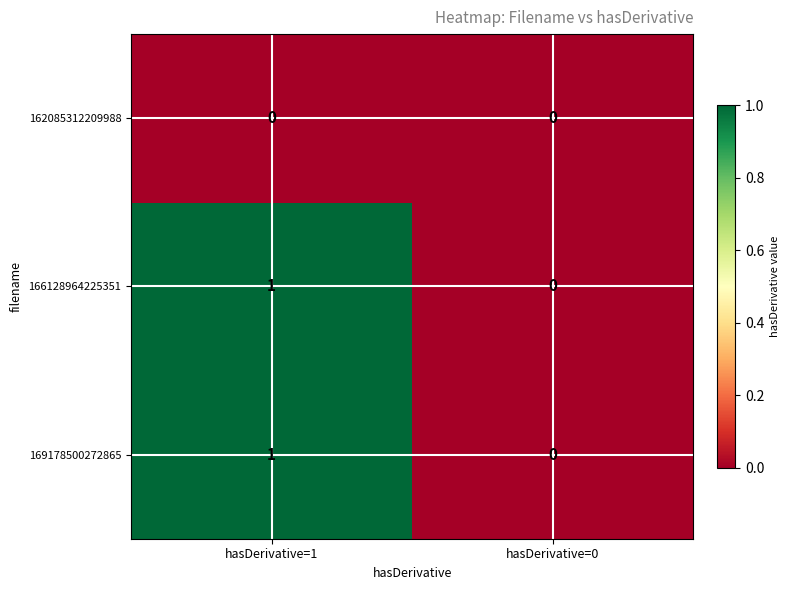

At which category is the sum across all series the highest?

hasDerivative=1